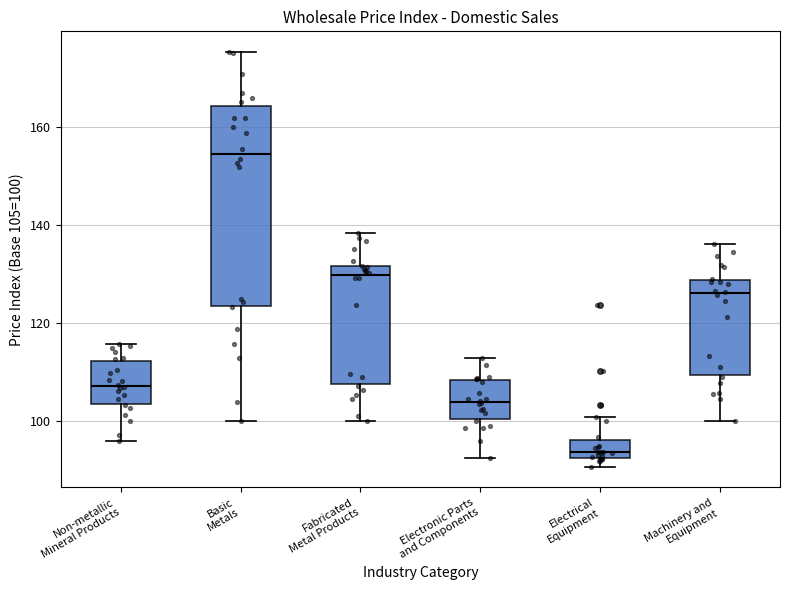

Comparing the boxes themselves (not the whiskers), which one is the tallest?

Basic Metals